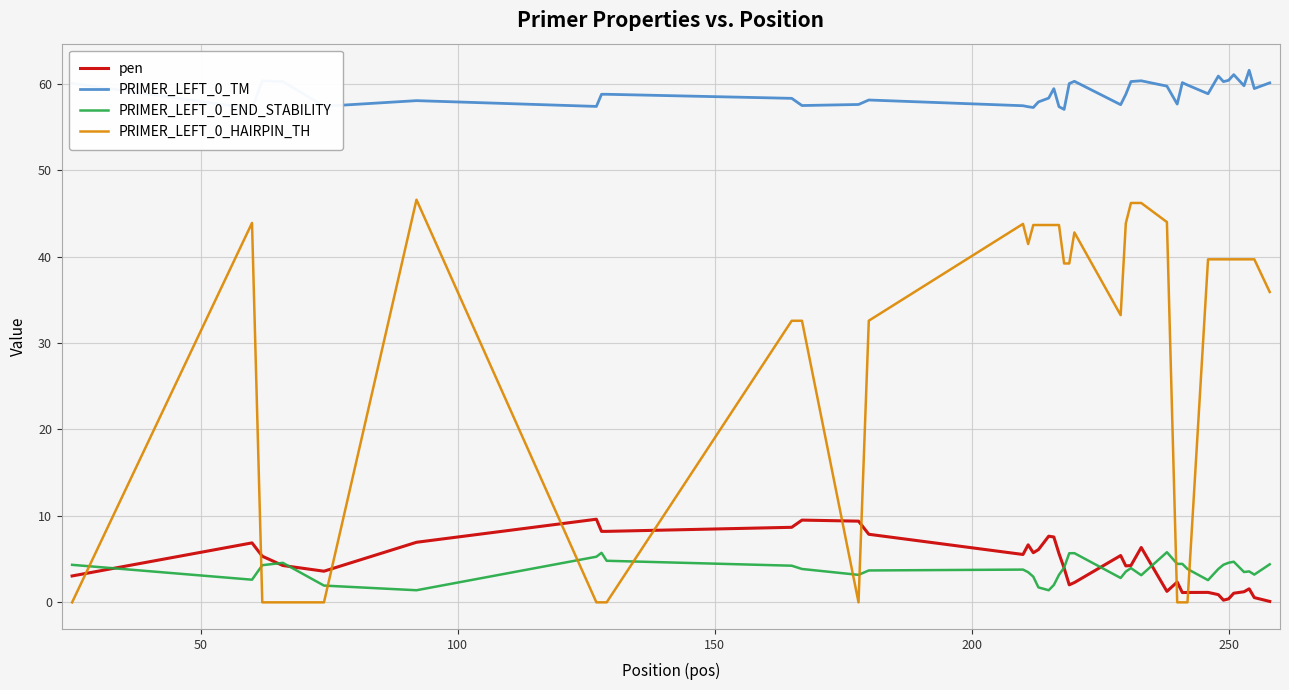

Rank the series by their maximum value, from lowest to highest.

PRIMER_LEFT_0_END_STABILITY, pen, PRIMER_LEFT_0_HAIRPIN_TH, PRIMER_LEFT_0_TM